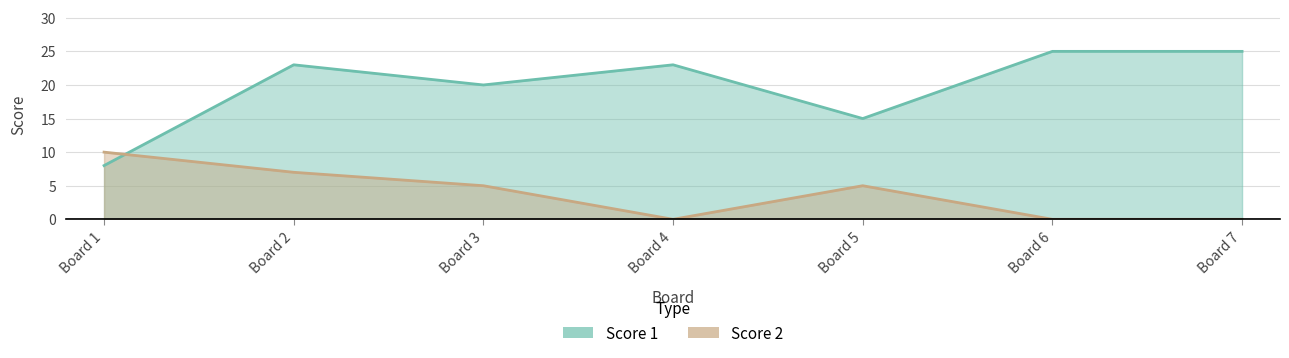

What is the maximum value for Score 2?

10